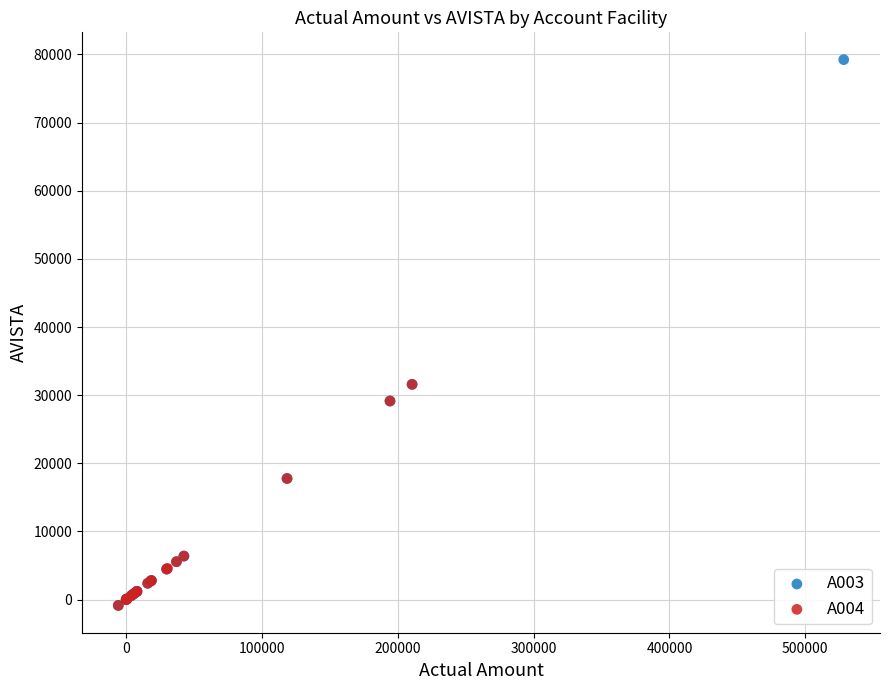

Which series contains the highest Y value?

A003